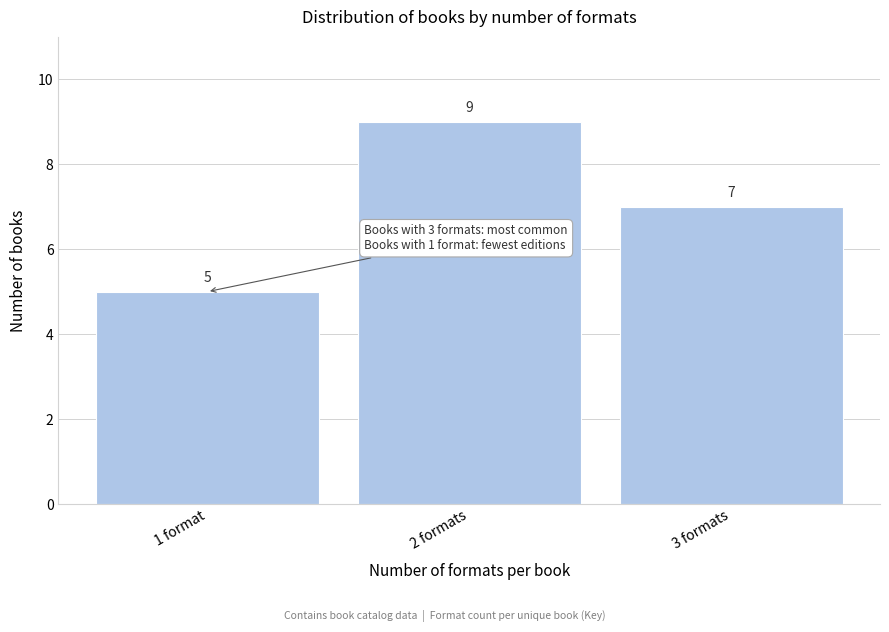

Reading right to left, list all the values displayed in this chart.

3 formats=7	2 formats=9	1 format=5